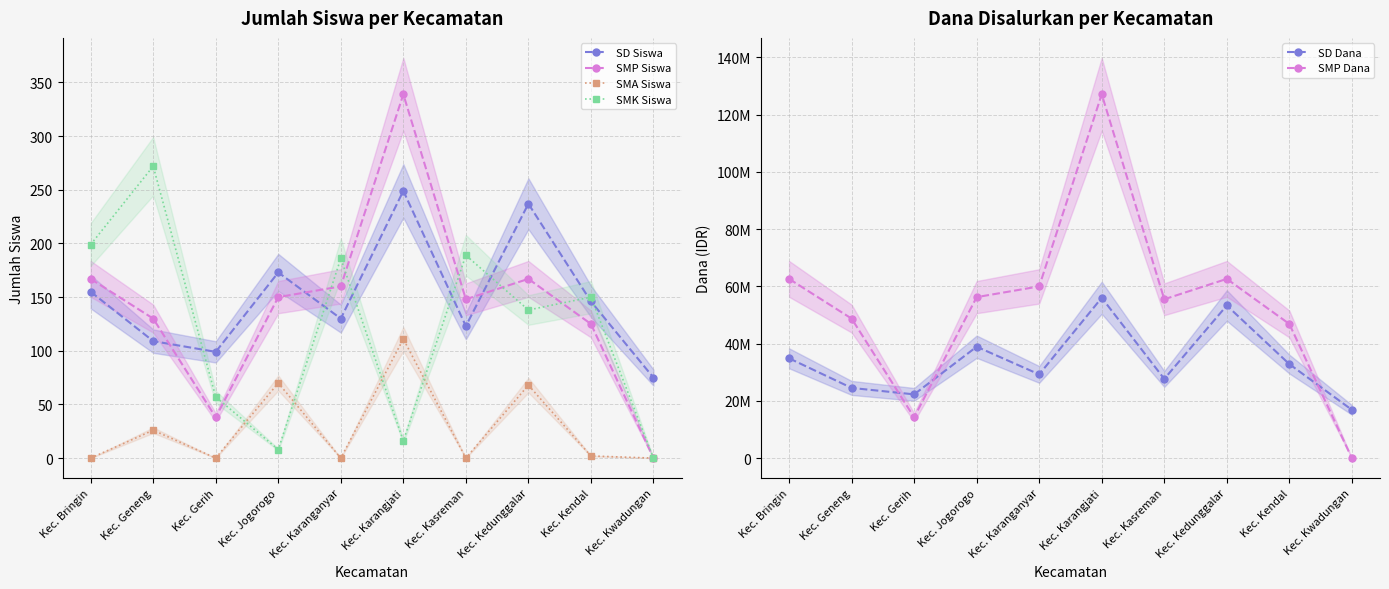

Which label corresponds to the smallest value in the chart?

Kec. Kwadungan